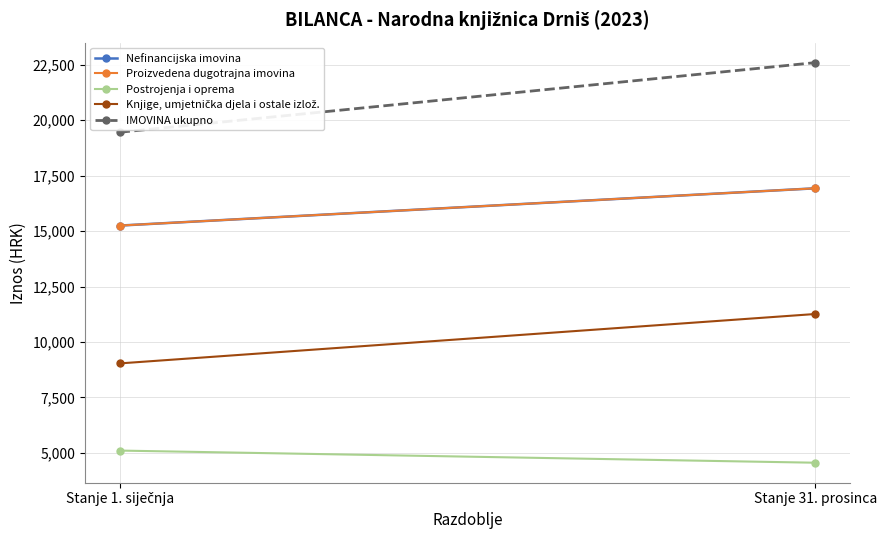

How many series are shown in this chart?

5